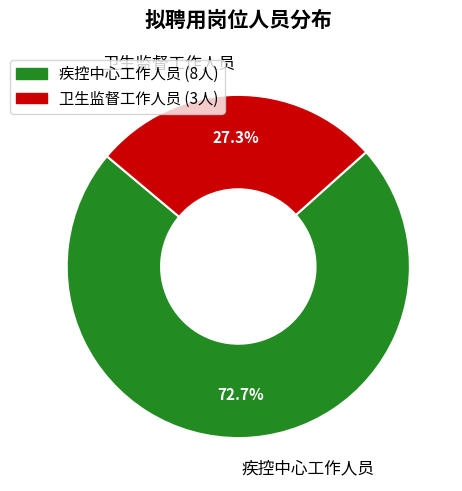

Rank the categories by value from highest to lowest.

疾控中心工作人员, 卫生监督工作人员